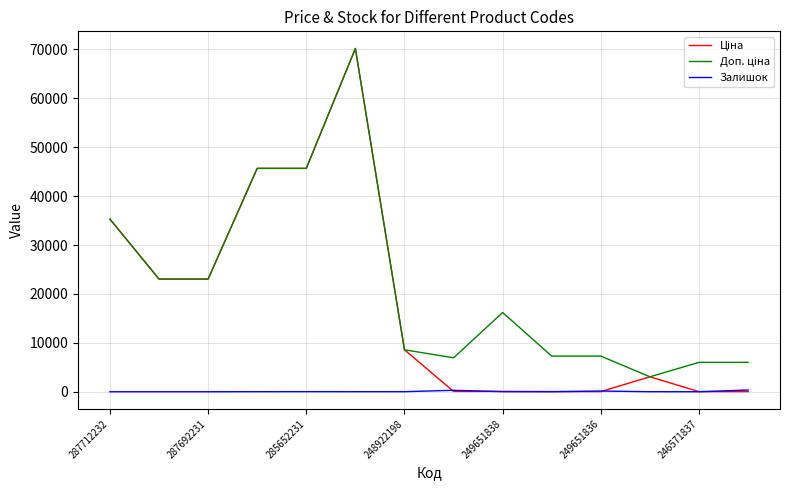

True or false: Доп. ціна and Залишок cross at least once.

False